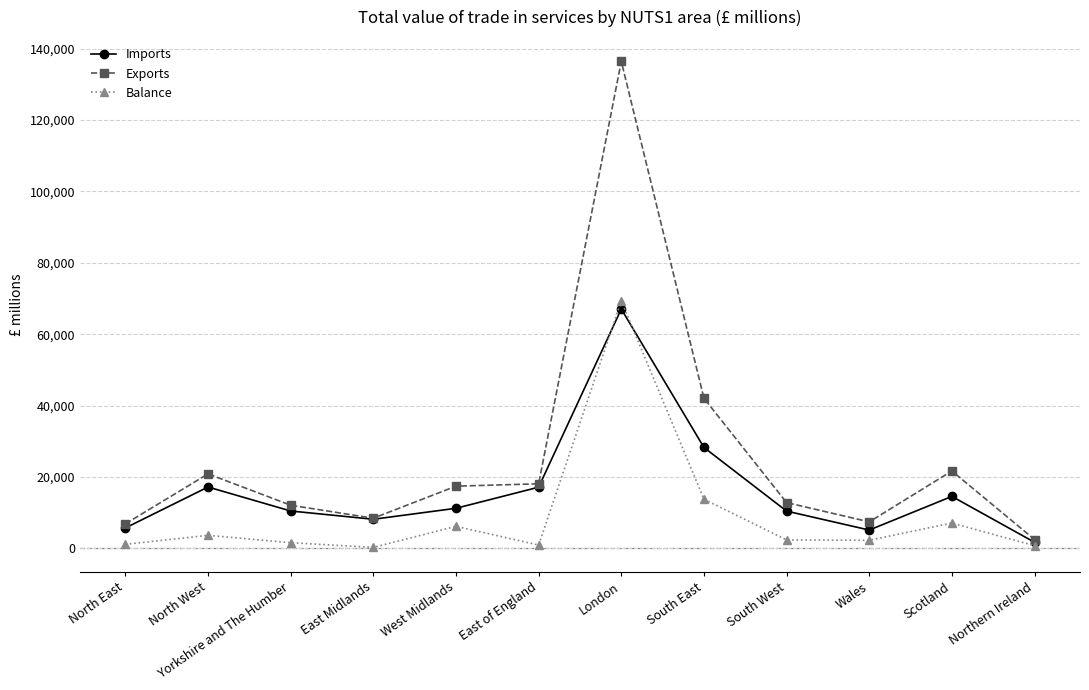

List the series in order of their overall mean, highest first.

Exports, Imports, Balance